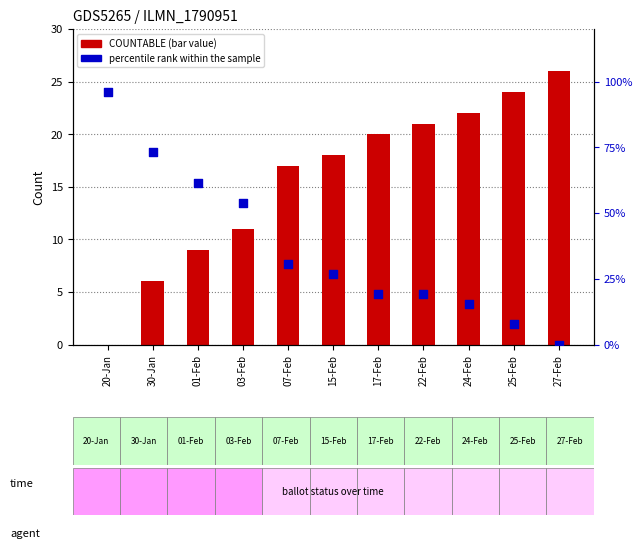

What is the total value across all series at 01-Feb?

70.5